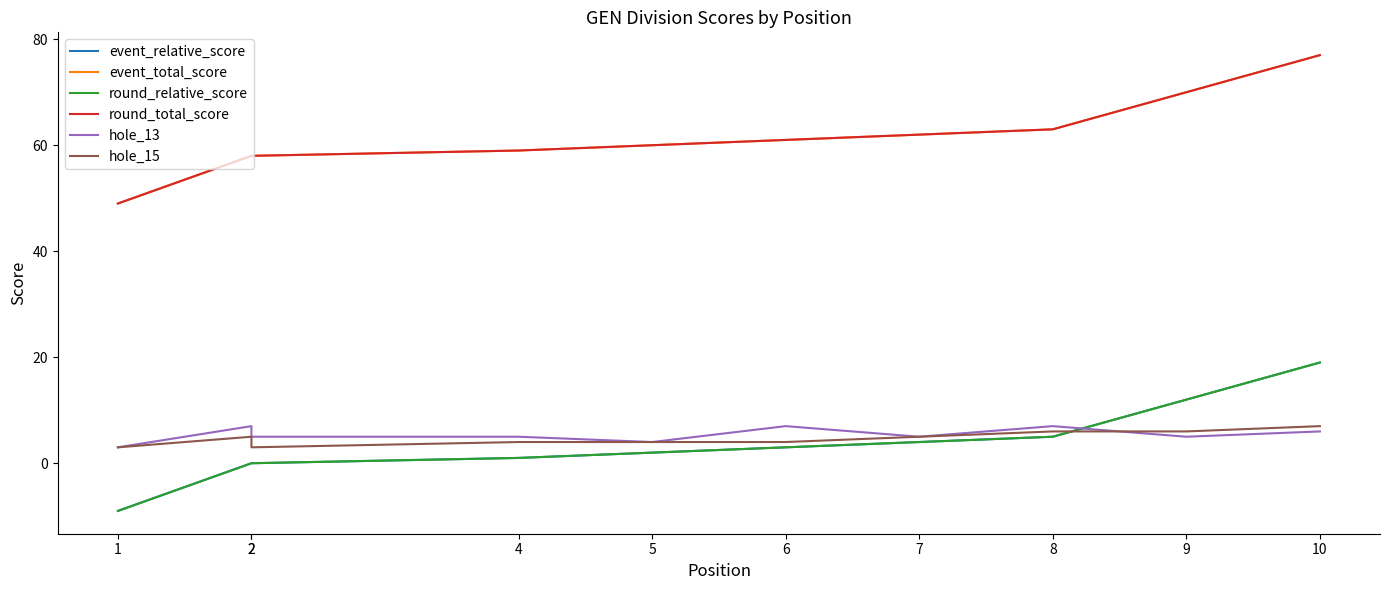

Is it true that hole_13 equals 4 at 5?

True